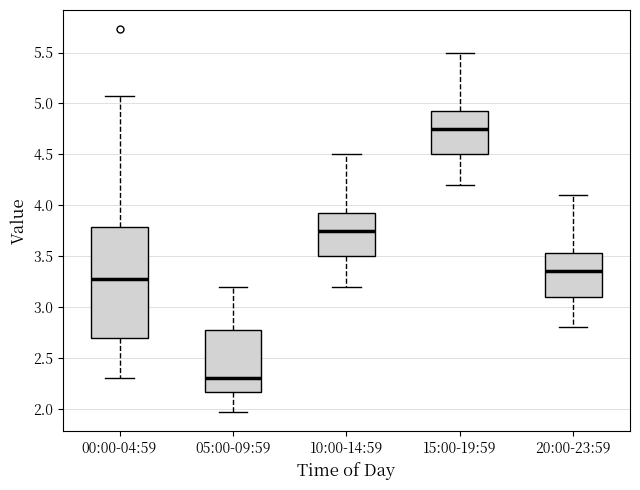

Comparing the boxes themselves (not the whiskers), which one is the tallest?

00:00-04:59